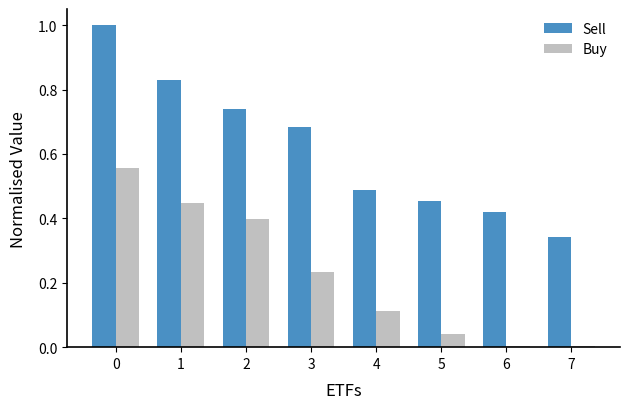

Between 0 and 3, which series saw the biggest shift?

Buy